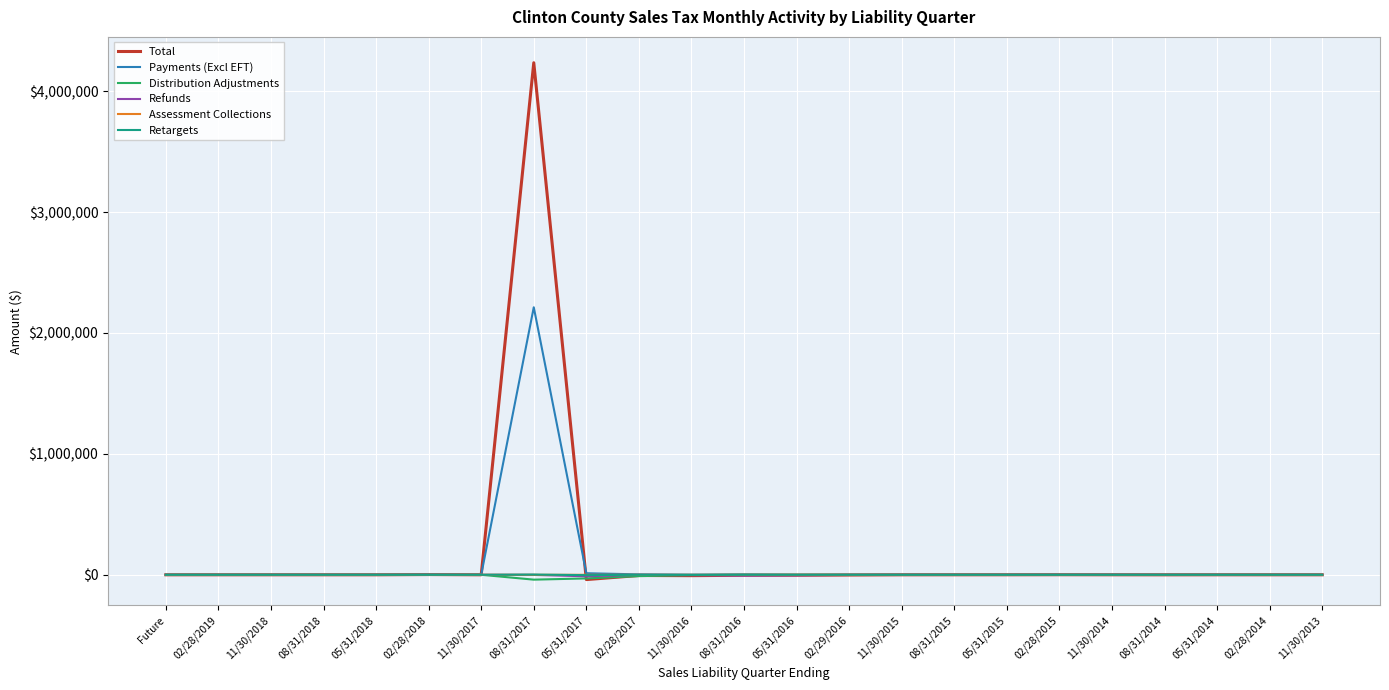

At which category is the sum across all series the highest?

08/31/2017